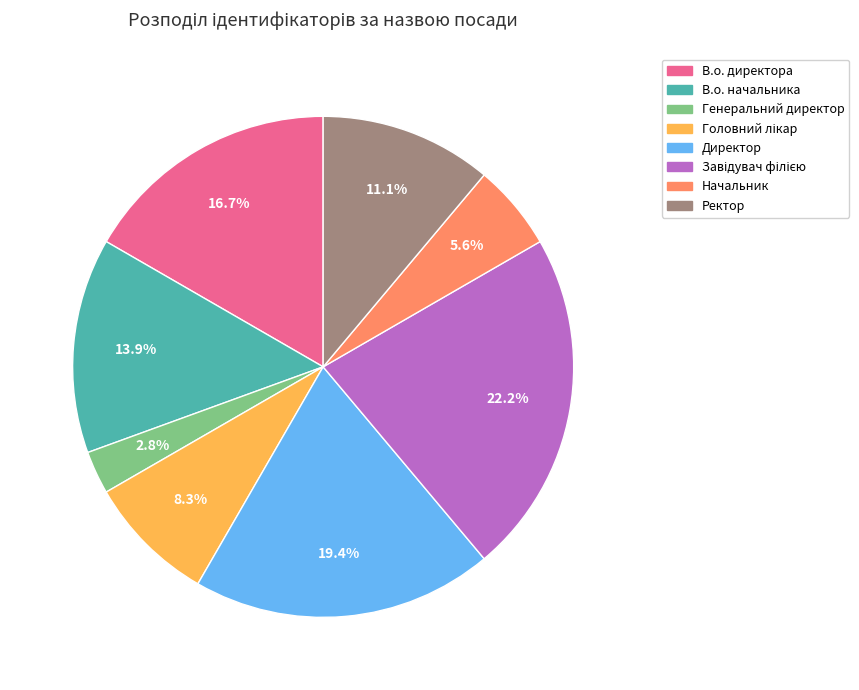

What percentage is NOT represented by В.о. начальника?

86.1%